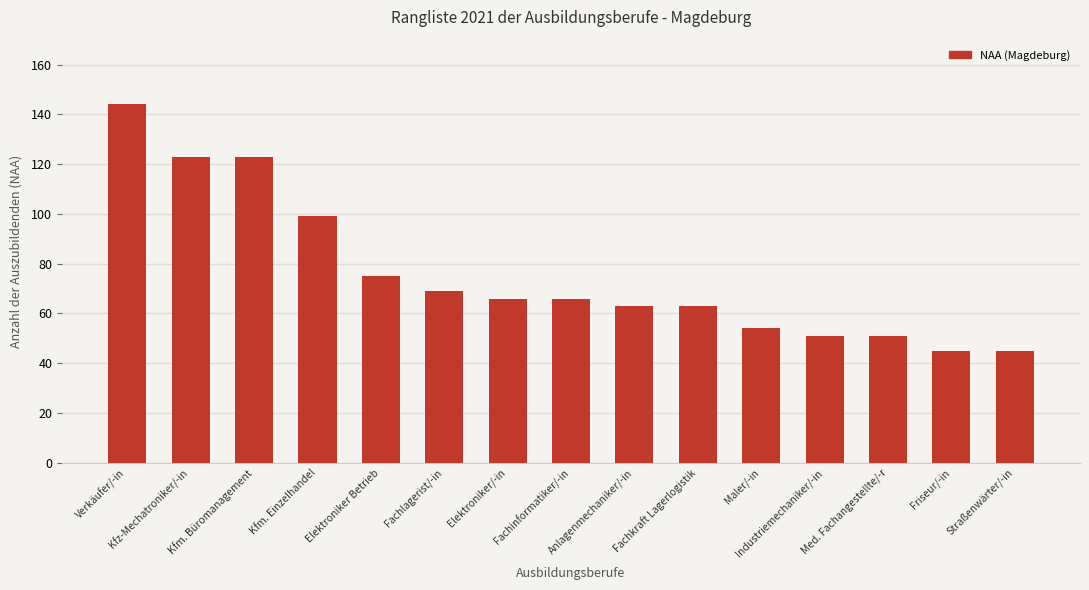

What is the value of the 2nd bar from the left?

123